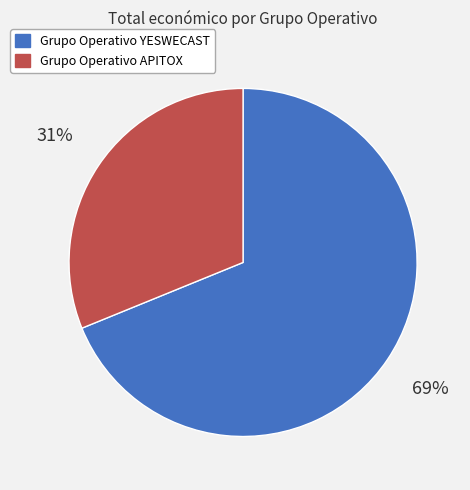

To the nearest percent, what is the difference between the largest and smallest slice percentages?

38%